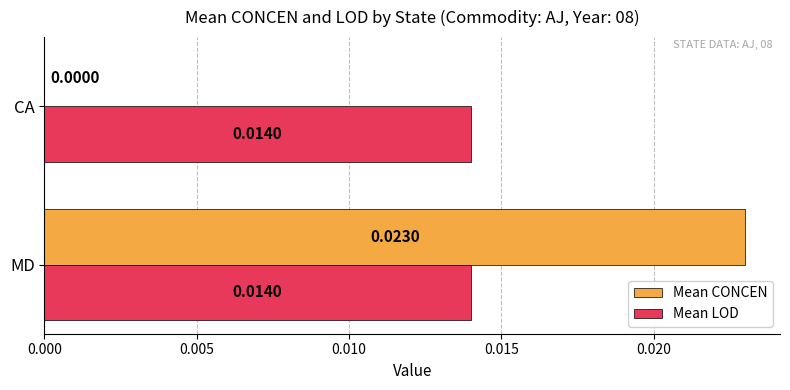

At which category is the sum across all series the highest?

MD